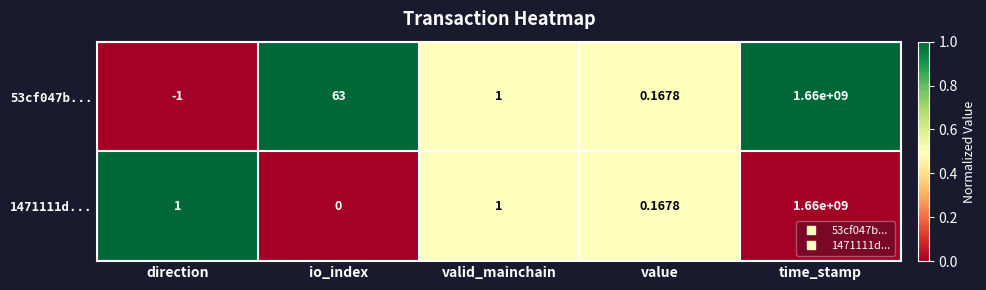

Which label corresponds to the largest value in the chart?

time_stamp